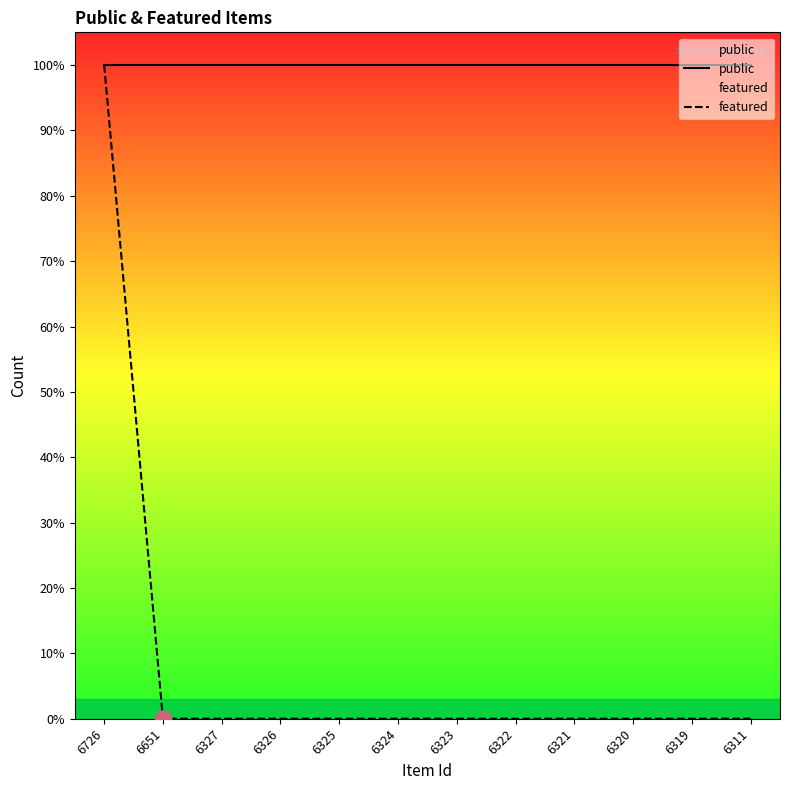

Which has a higher value, 6323 or 6311?

6323